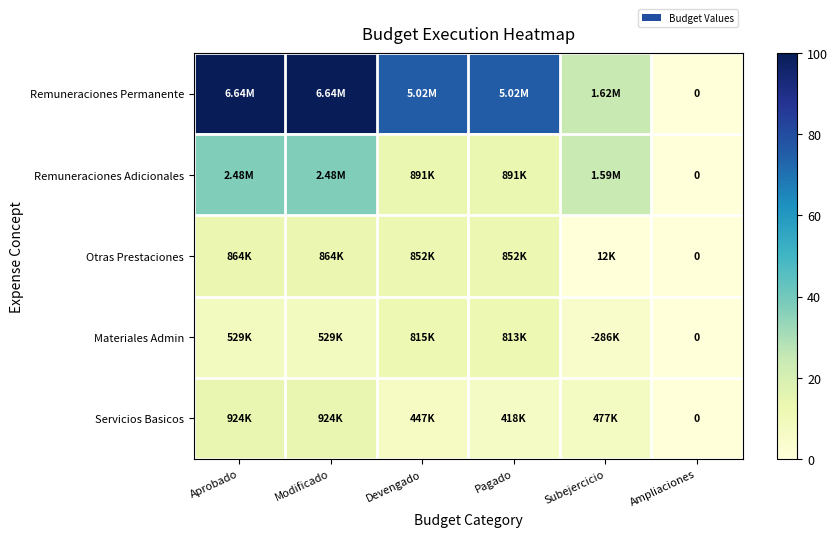

The Remuneraciones Permanente series shows 10.3 at Subejercicio. True or false?

False